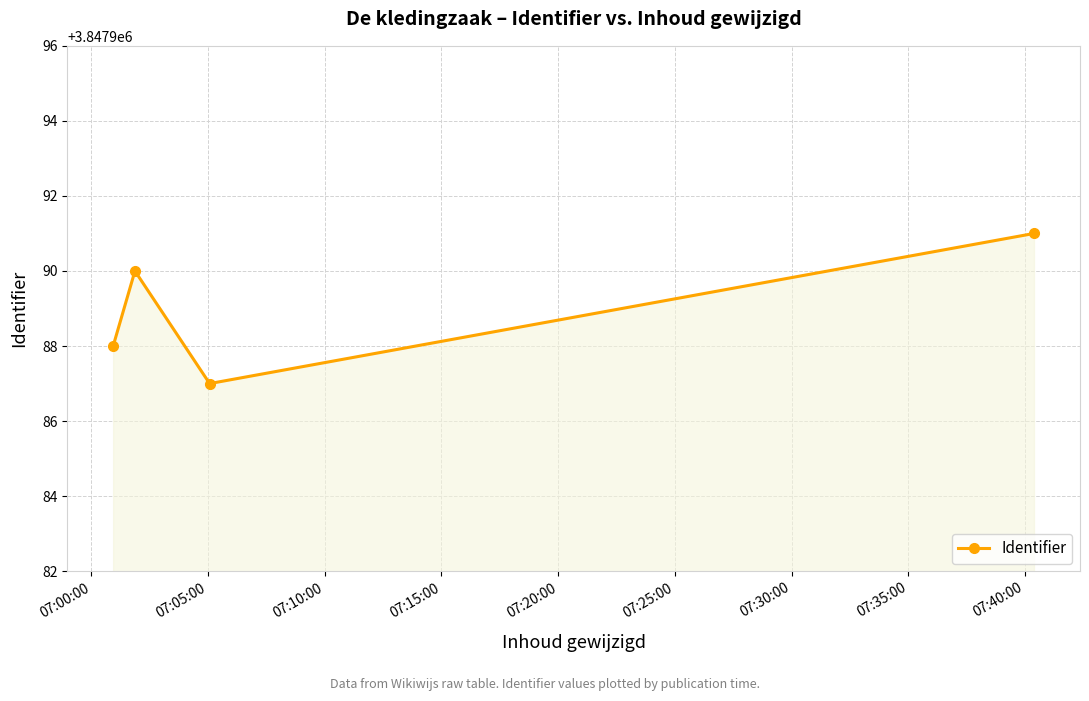

What is the difference between the maximum and minimum values?

4